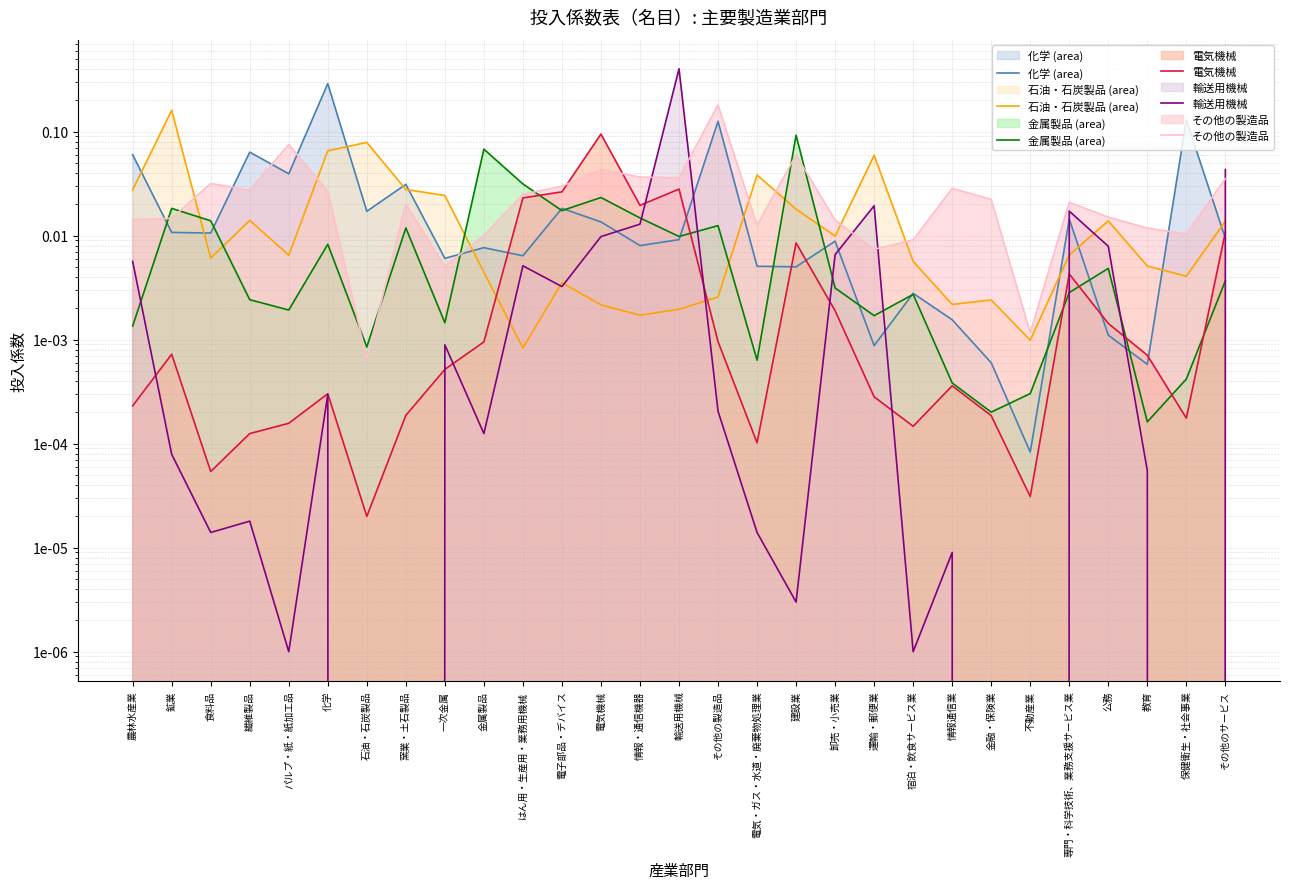

What position from the left is 卸売・小売業?

19